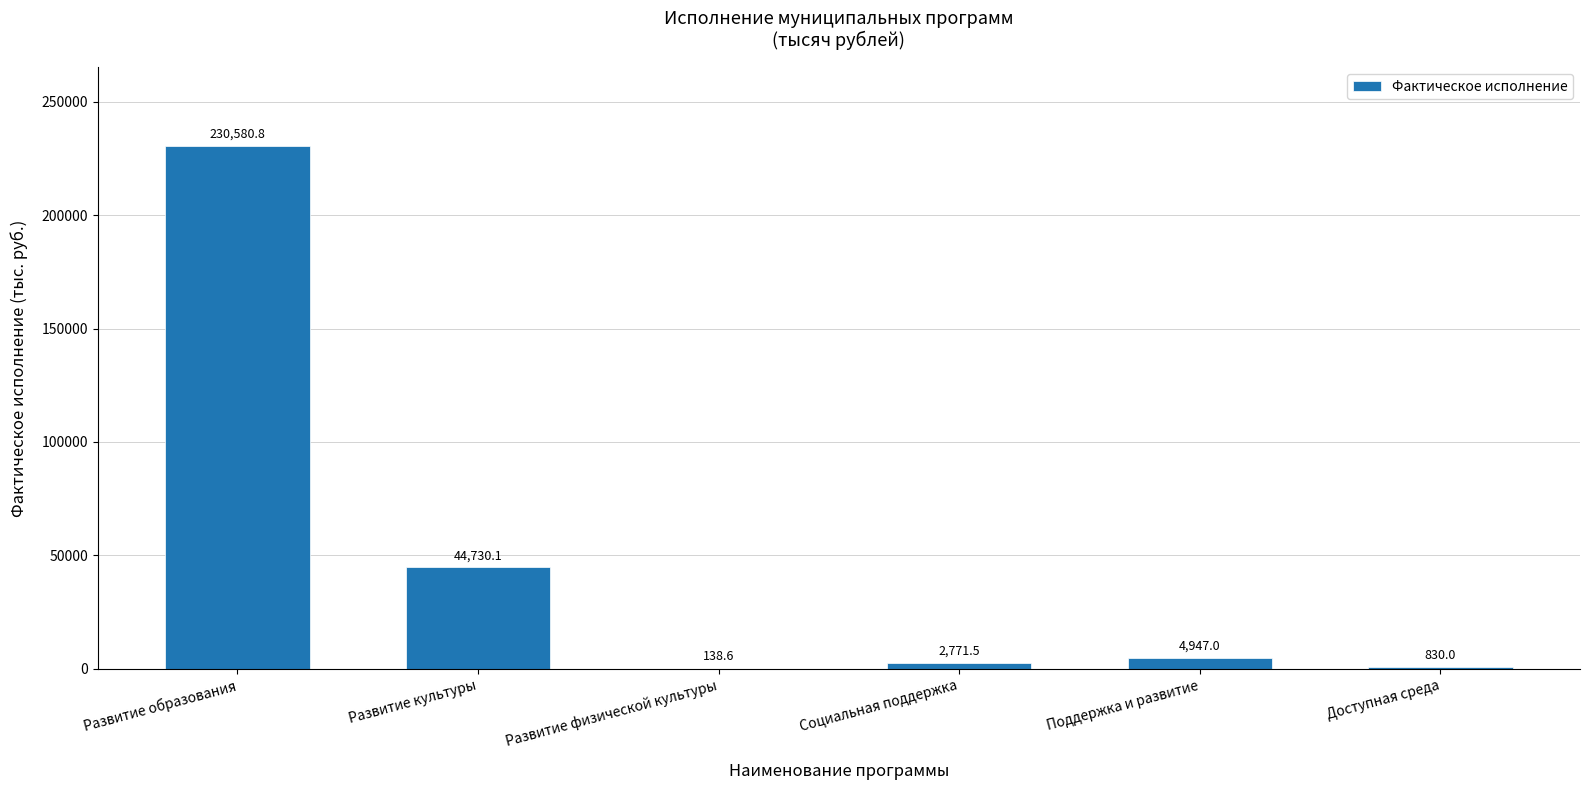

True or false: the data shows 2771.5 at Социальная поддержка.

True